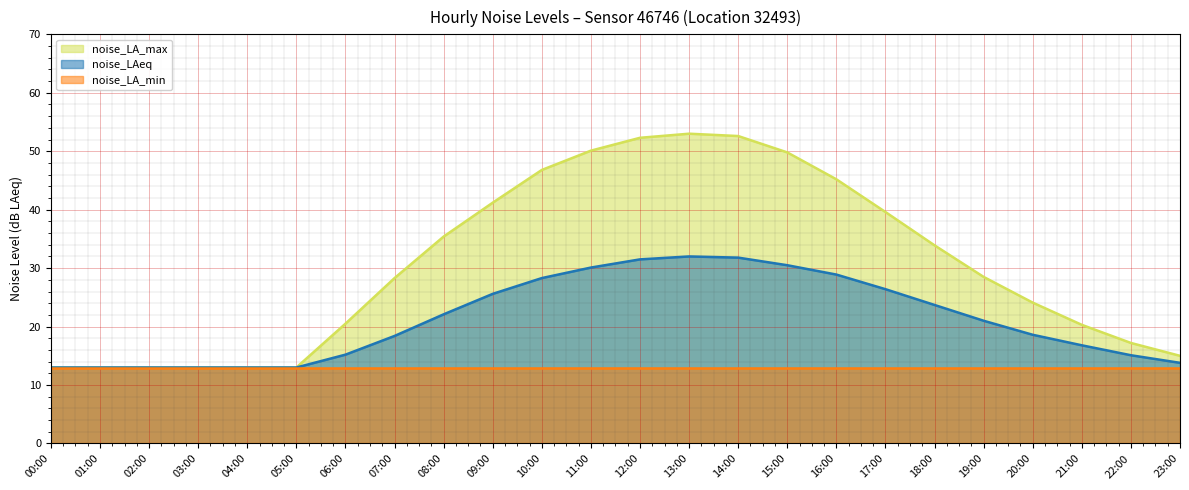

True or false: noise_LAeq has a value of 11.5 at 19:00.

False